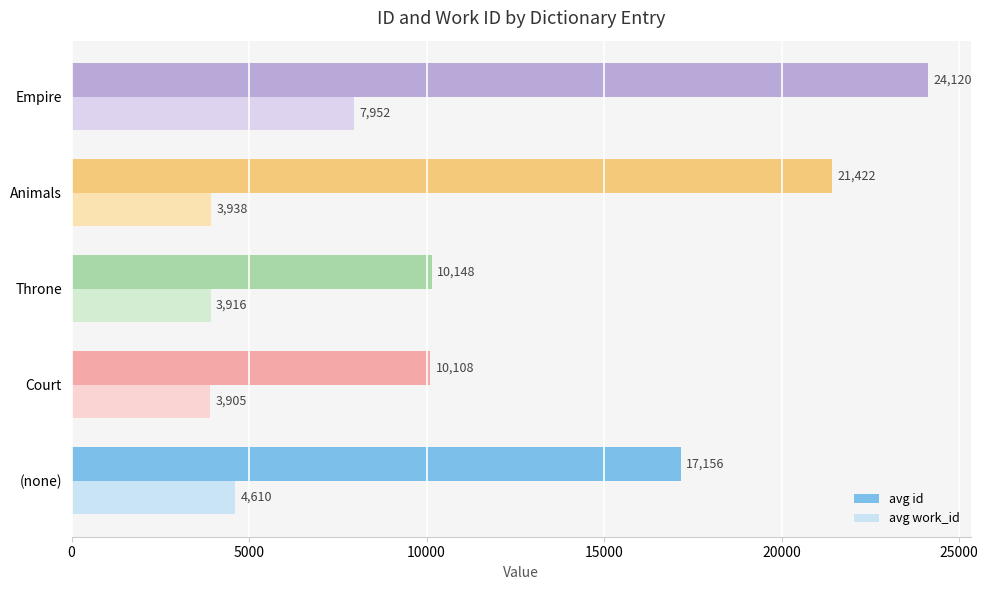

What is the sum of all avg work_id values?

24321